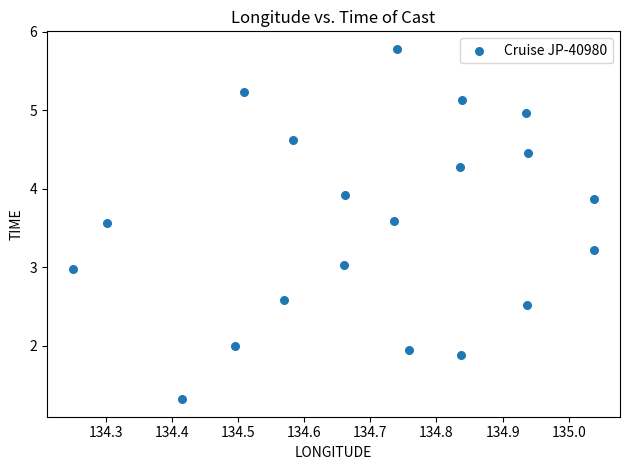

What is the range of X values (max minus min)?

0.8